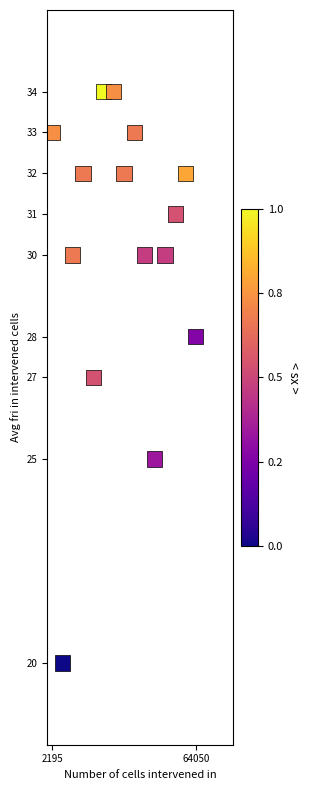

What is the range of Y values (max minus min)?

14